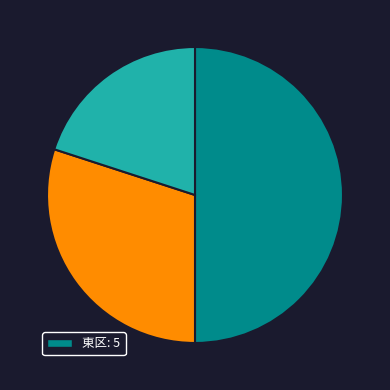

Count the number of slices in the pie.

3